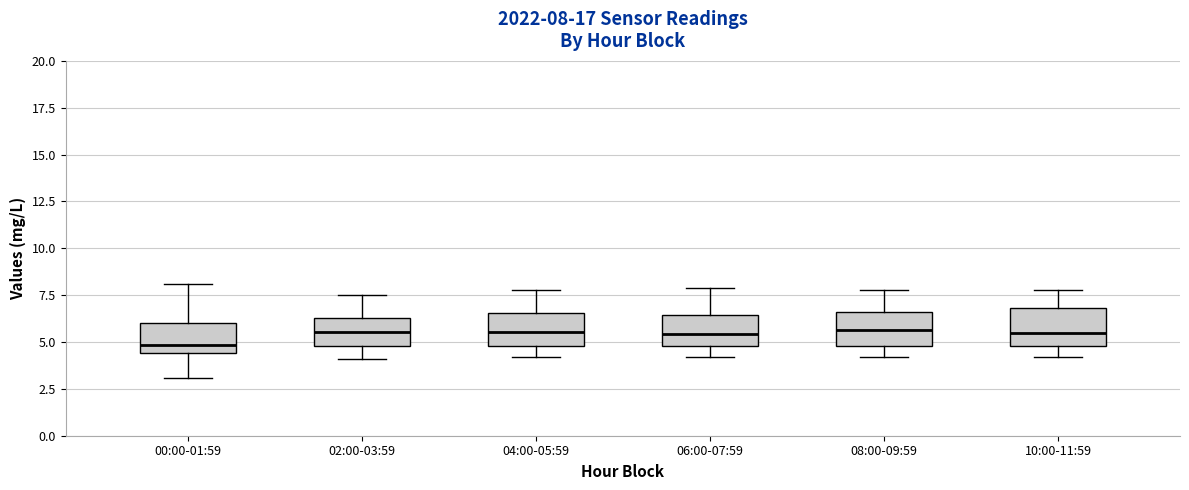

Which box has the lowest median line?

00:00-01:59